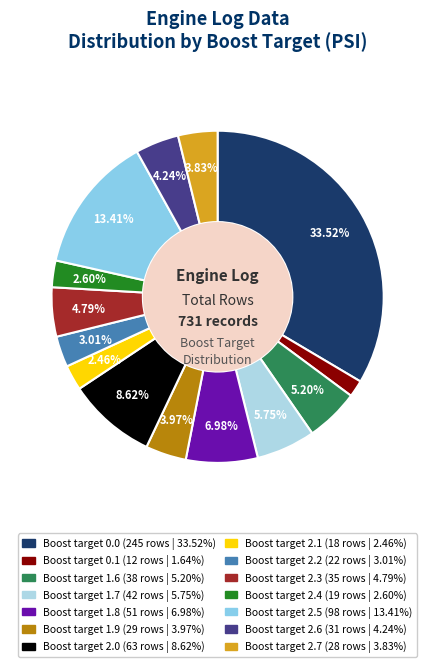

What is the total percentage of Boost target 2.5 and Boost target 2.2?

16.4%